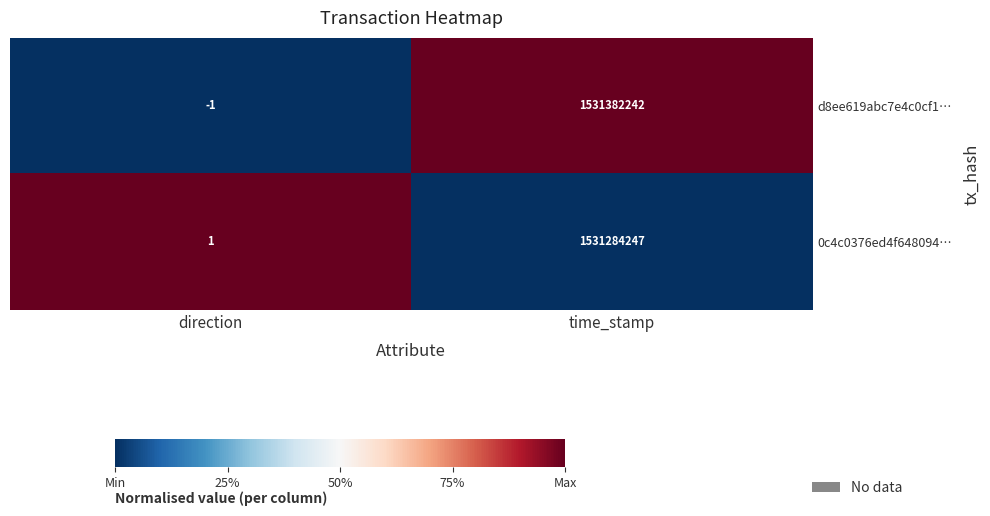

Reading right to left, transcribe all the data shown in this chart.

d8ee619abc7e4c0cf1…: time_stamp=1531382242	direction=-1
0c4c0376ed4f648094…: time_stamp=1531284247	direction=1